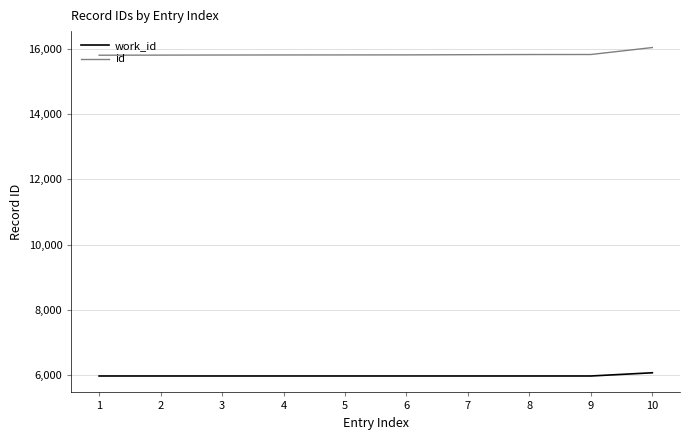

Rank the series by their average value, from highest to lowest.

id, work_id